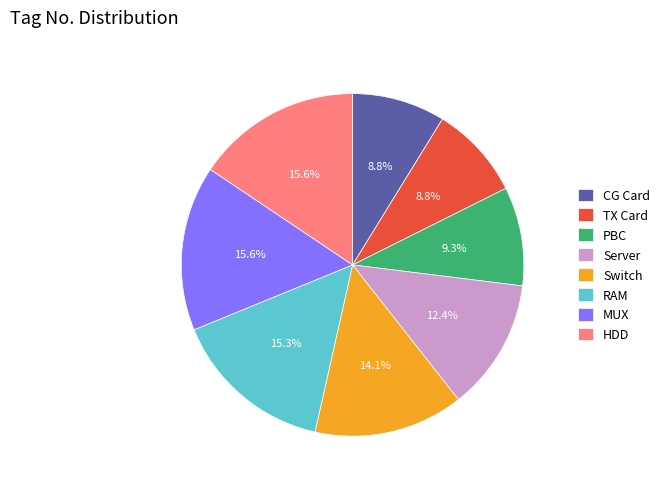

Do Switch and RAM together represent more than half of the pie?

No